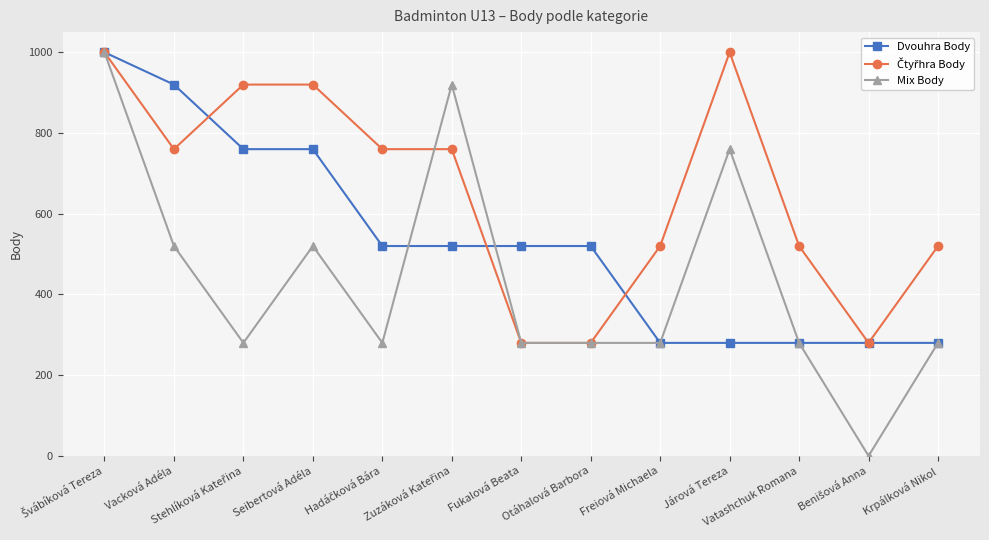

Which series has the widest spread of values?

Mix Body